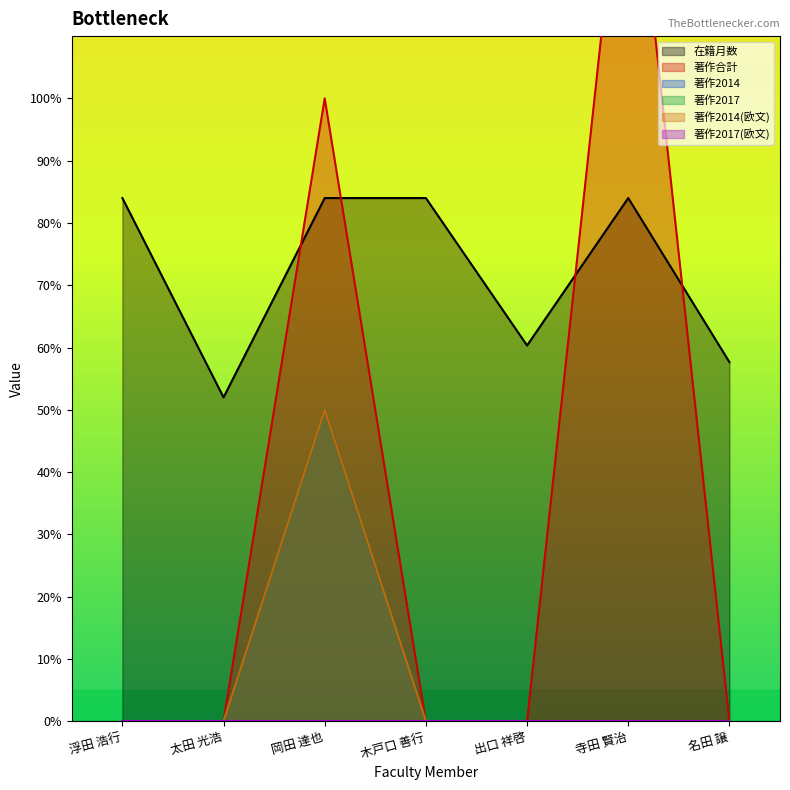

What position from the right is 太田 光浩?

6